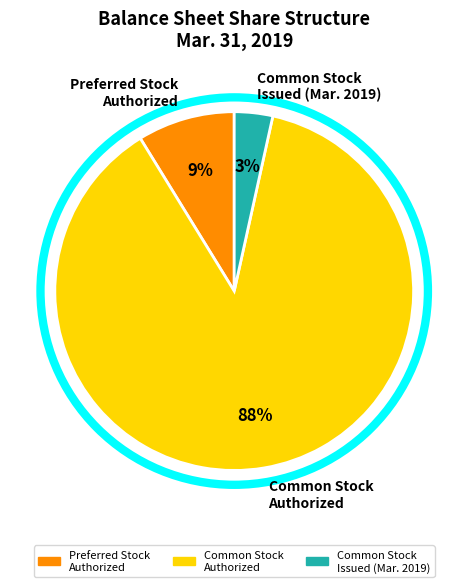

Count the number of slices in the pie.

3